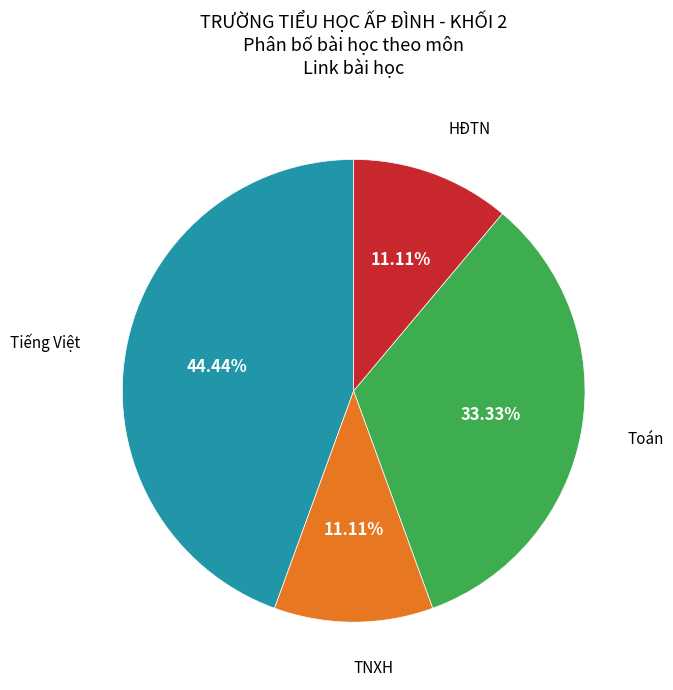

Does any single category account for the majority?

No